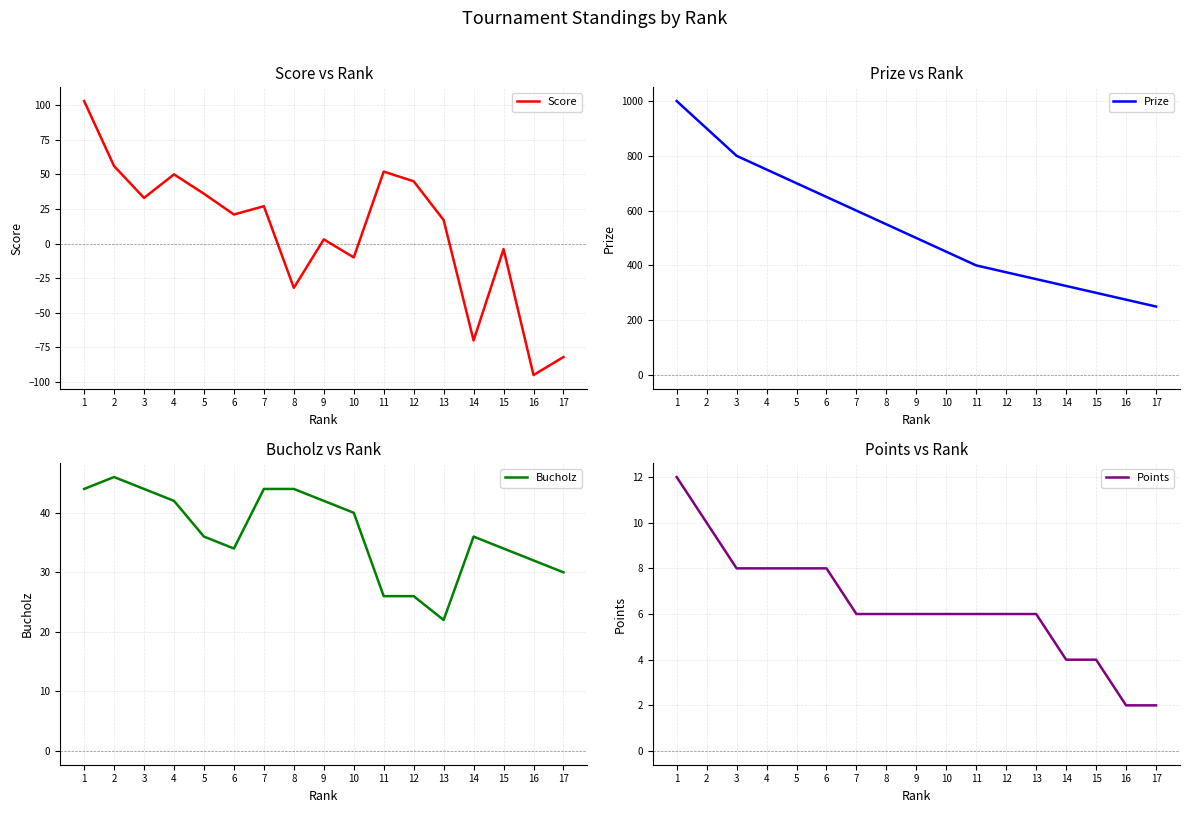

What are all the series names shown in the legend?

Score, Prize, Bucholz, Points